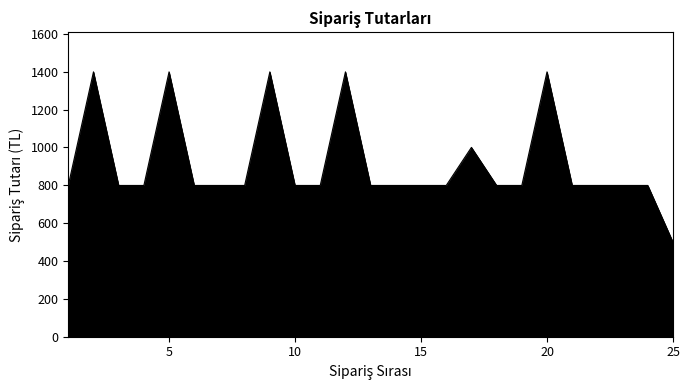

What is the difference between the maximum and minimum values?

900